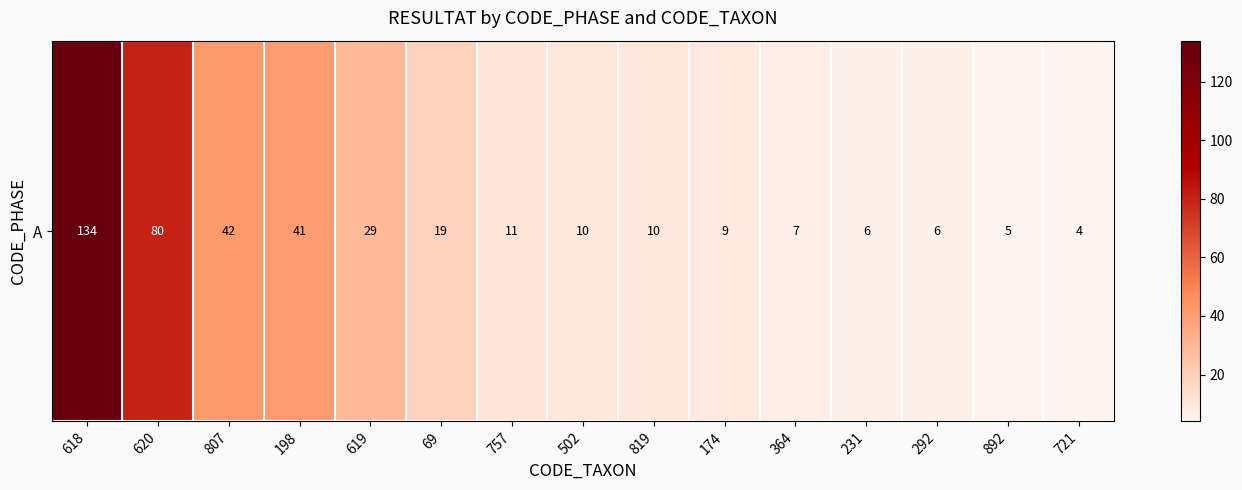

Where is the data nearest to the value 69?

620